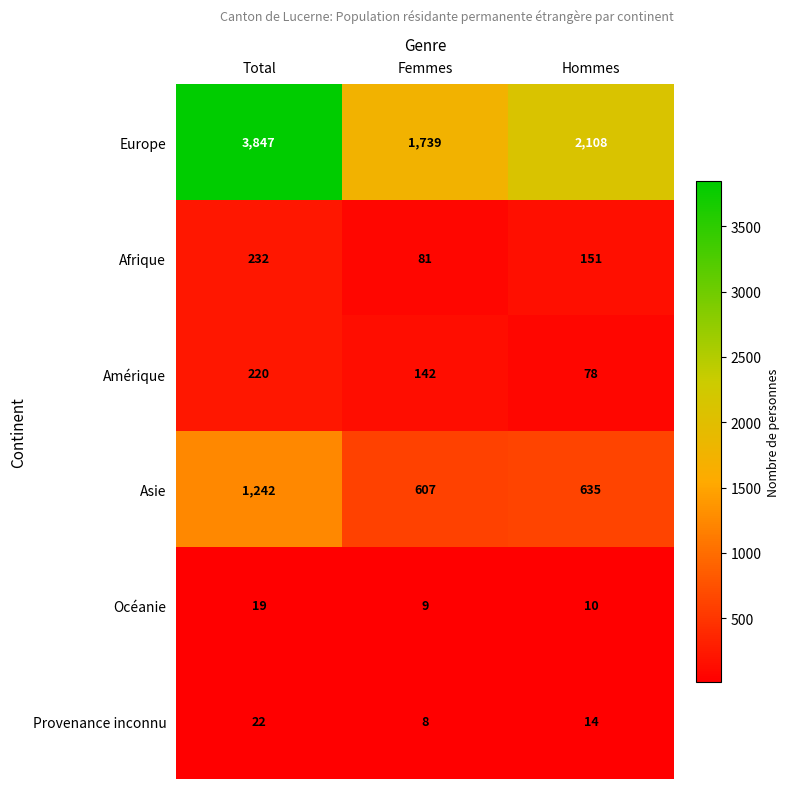

At which category is the sum across all series the highest?

Total